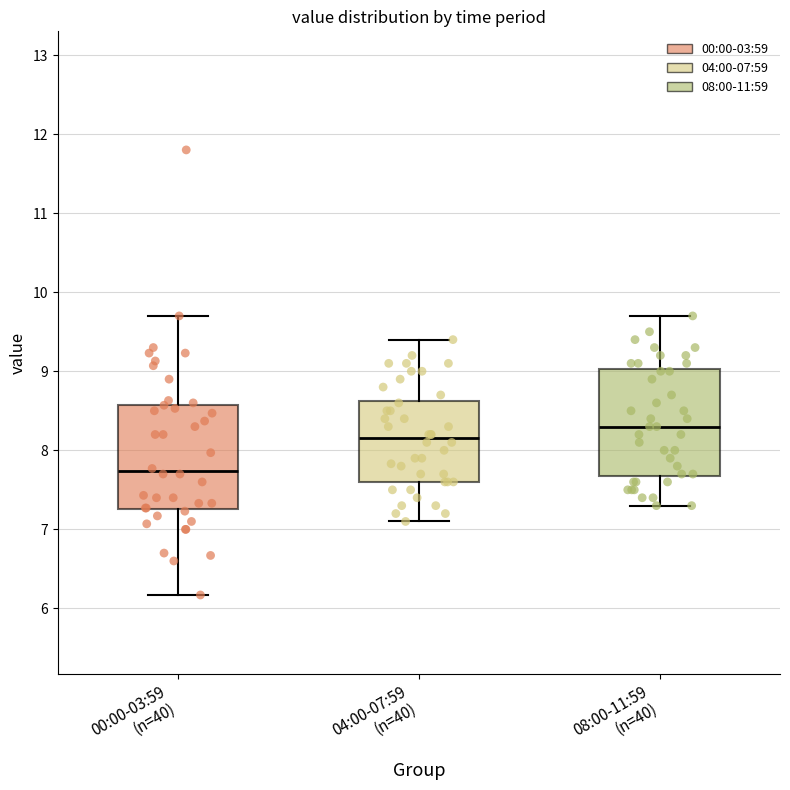

Reading left to right, read every box against the y-axis: the position of its median line, the range the box covers, and the ends of its whiskers. The values are not printed on the chart, so give them approximately, as read against the axis.

00:00-03:59 (n=40): median 7.7, box 7.3 to 8.6, whiskers 6.2 to 9.7
04:00-07:59 (n=40): median 8.2, box 7.6 to 8.6, whiskers 7.1 to 9.4
08:00-11:59 (n=40): median 8.3, box 7.7 to 9.0, whiskers 7.3 to 9.7